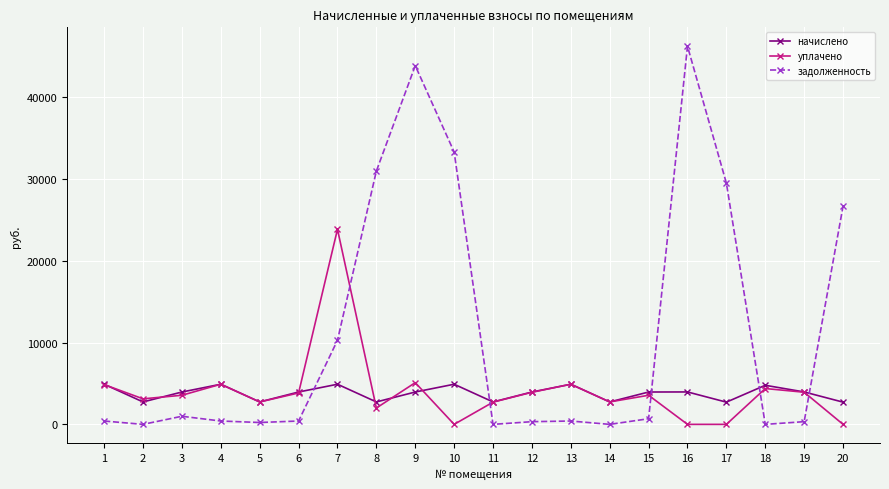

Which category has the highest value in the уплачено series?

7